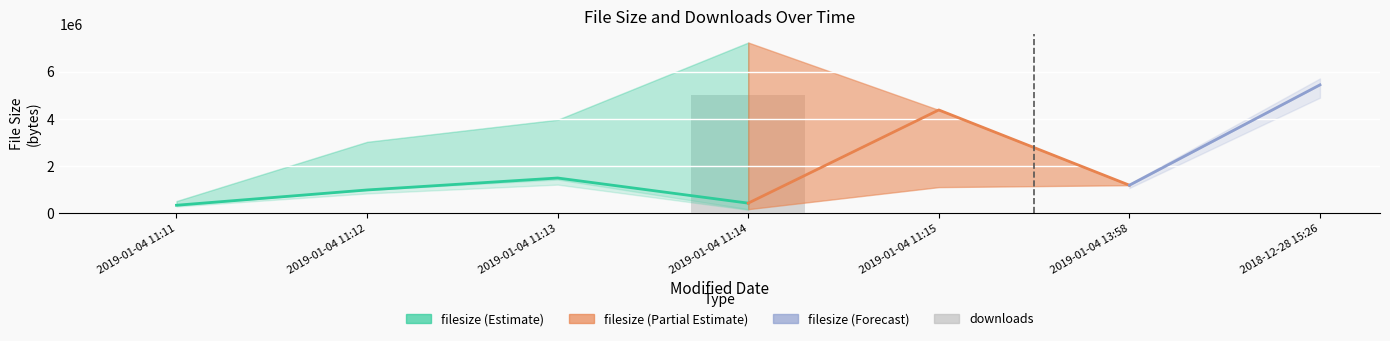

The value of filesize_lower at 2019-01-04 11:12 is 992649. True or false?

True